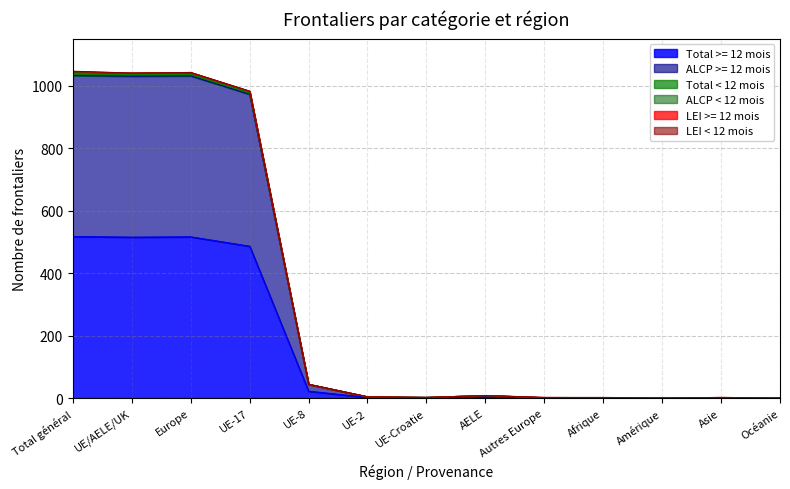

True or false: Total < 12 mois and Total >= 12 mois intersect in this chart.

False